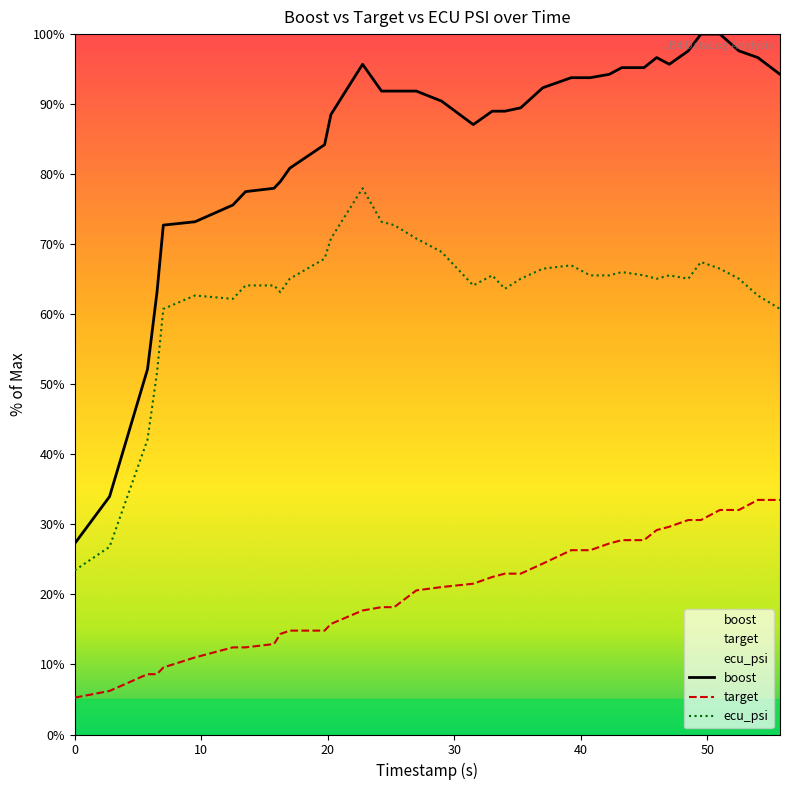

Is the value of ecu_psi at 39.25 greater than the value of boost at 27.0?

No